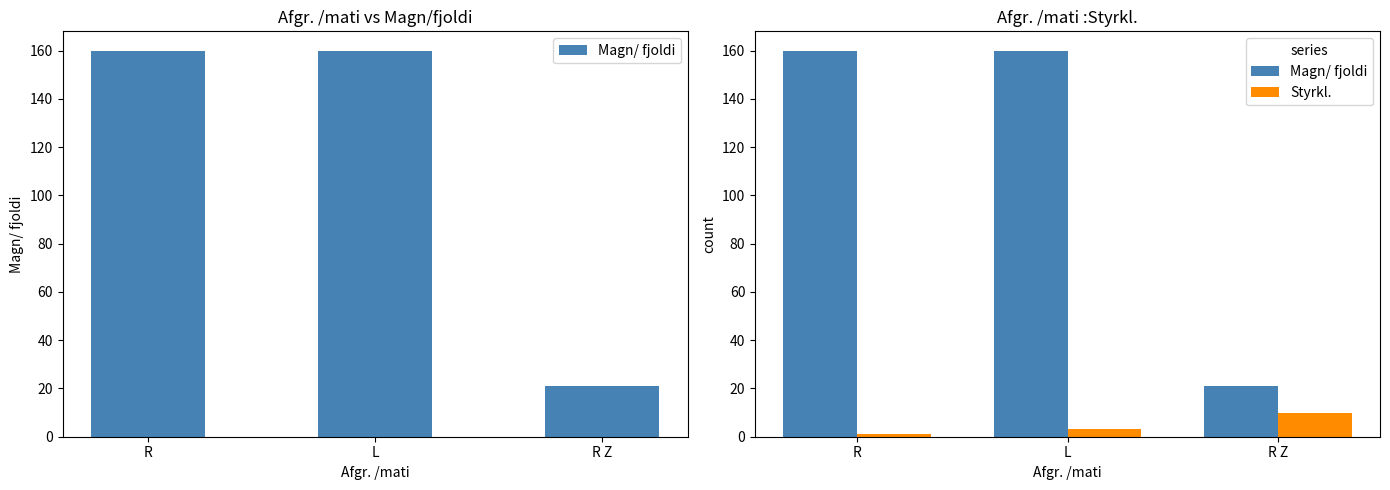

How many bars are there in total?

6